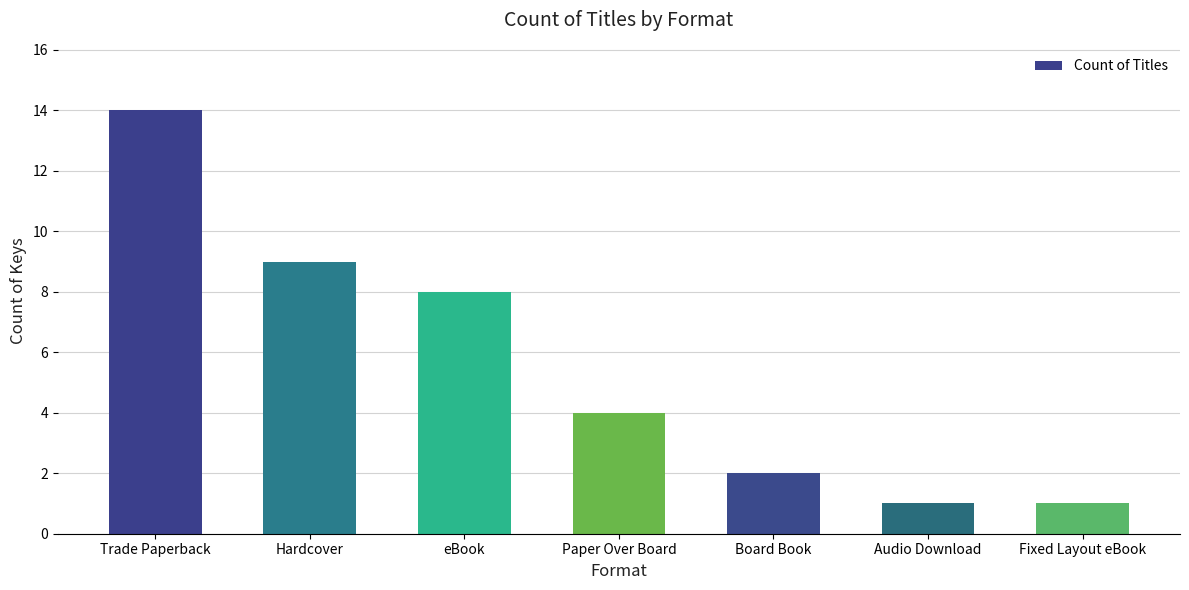

What is the minimum value shown in the chart?

1